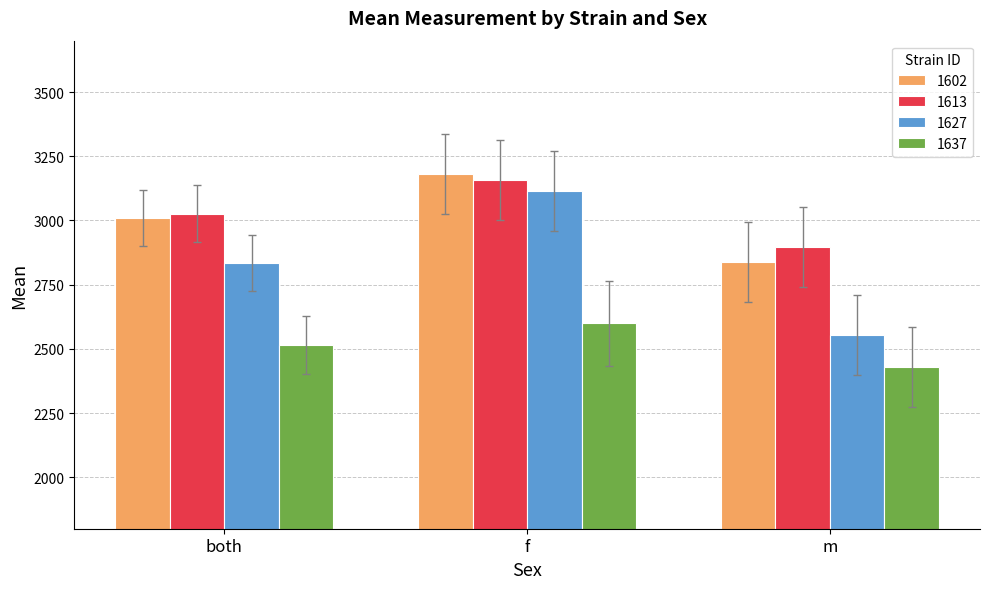

How many categories are shown in the chart?

3